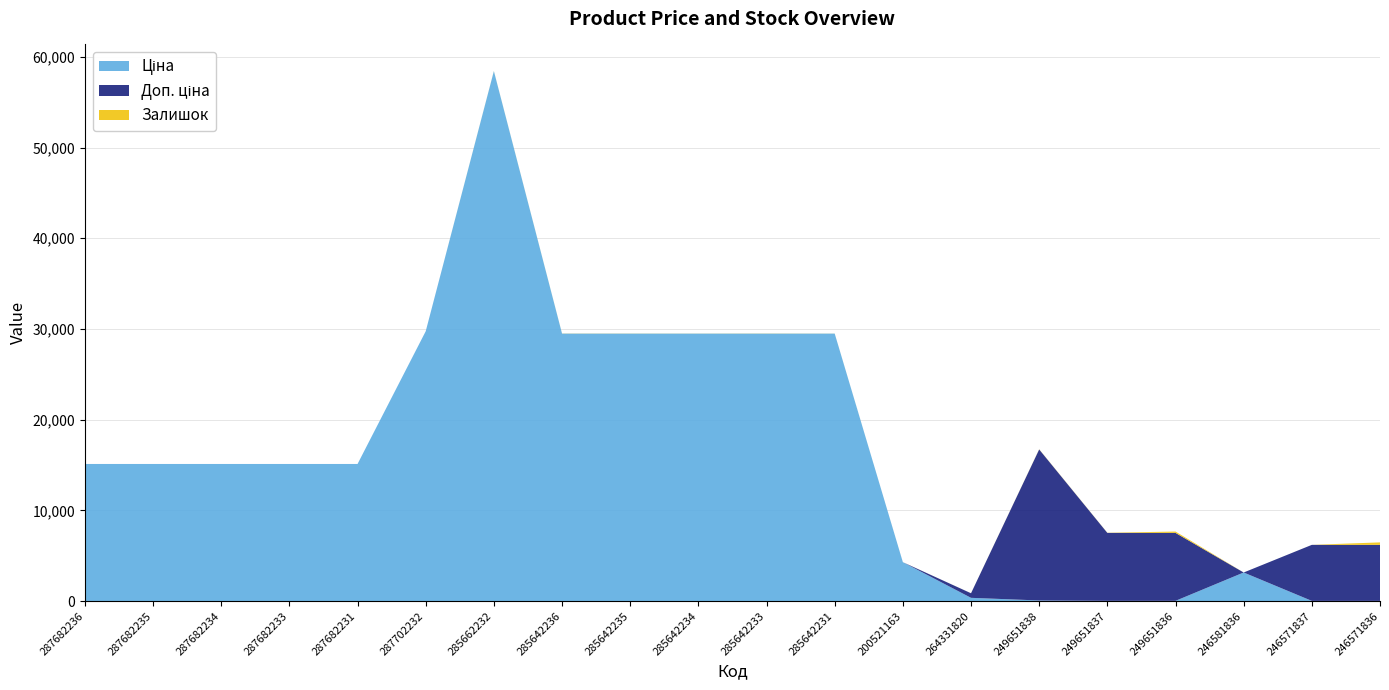

Reading left to right, transcribe all the data shown in this chart.

Ціна: 287682236=15120.0	287682235=15120.0	287682234=15120.0	287682233=15120.0	287682231=15120.0	287702232=29747.2	285662232=58426.5	285642236=29491.5	285642235=29491.5	285642234=29491.5	285642233=29491.5	285642231=29491.5	200521163=4295.4	264331820=365.2	249651838=74.3	249651837=33.4	249651836=33.4	246581836=3157.9	246571837=27.6	246571836=27.6
Доп. ціна: 287682236=15120.0	287682235=15120.0	287682234=15120.0	287682233=15120.0	287682231=15120.0	287702232=29747.2	285662232=58426.5	285642236=29491.5	285642235=29491.5	285642234=29491.5	285642233=29491.5	285642231=29491.5	200521163=4295.0	264331820=868.0	249651838=16722.0	249651837=7525.0	249651836=7525.0	246581836=3158.0	246571837=6204.0	246571836=6204.0
Залишок: 287682236=0.0	287682235=0.0	287682234=0.0	287682233=0.0	287682231=0.0	287702232=0.0	285662232=14.0	285642236=14.0	285642235=13.0	285642234=10.0	285642233=16.0	285642231=7.0	200521163=2.0	264331820=2.0	249651838=19.0	249651837=13.0	249651836=145.0	246581836=0.0	246571837=1.0	246571836=272.0